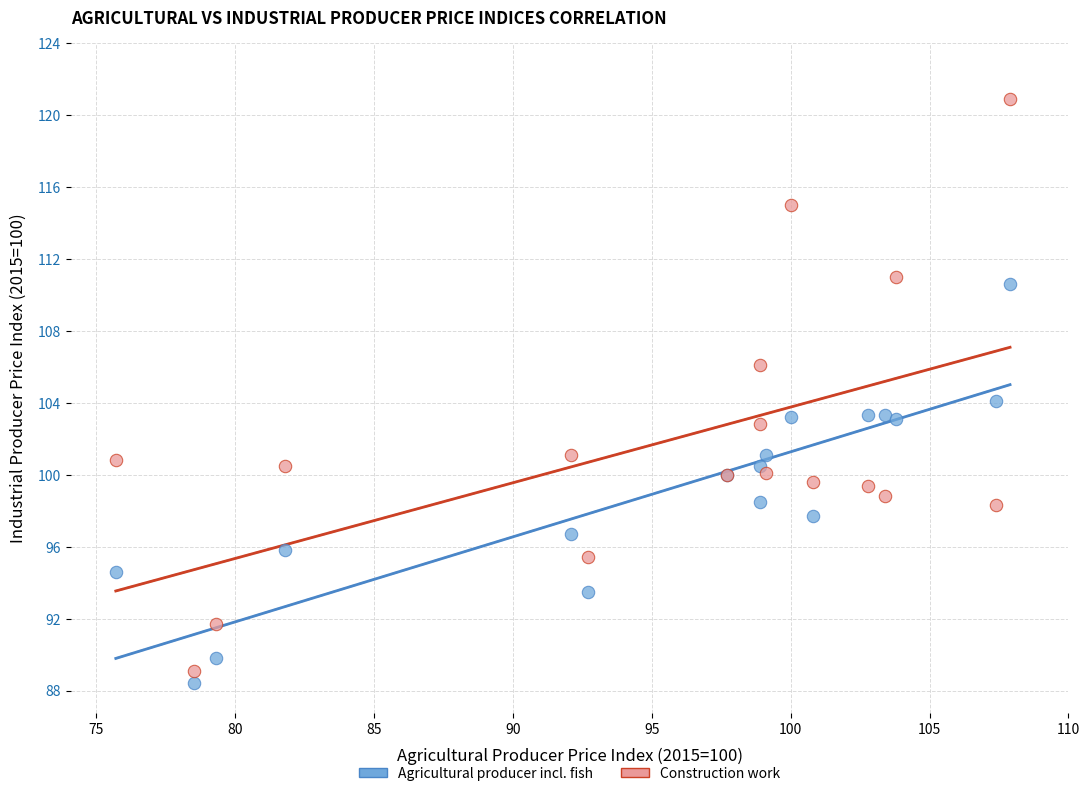

Which series contains the lowest Y value?

Agricultural producer incl. fish